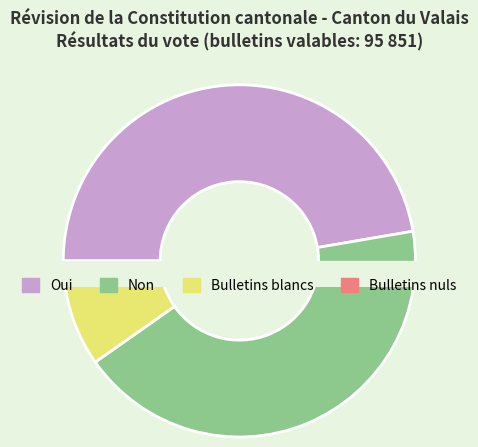

Rank the categories by value from highest to lowest.

Oui, Non, Bulletins blancs, Bulletins nuls